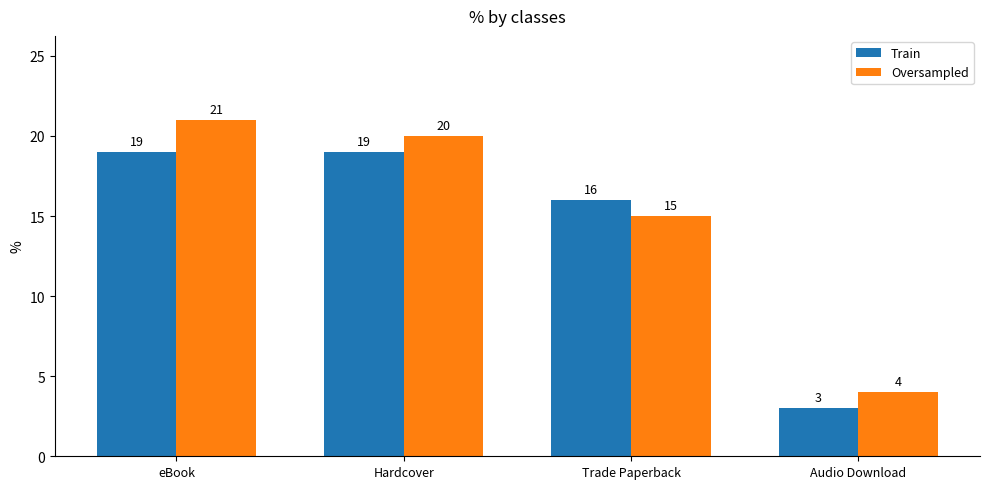

What is the total value across all series at Hardcover?

39